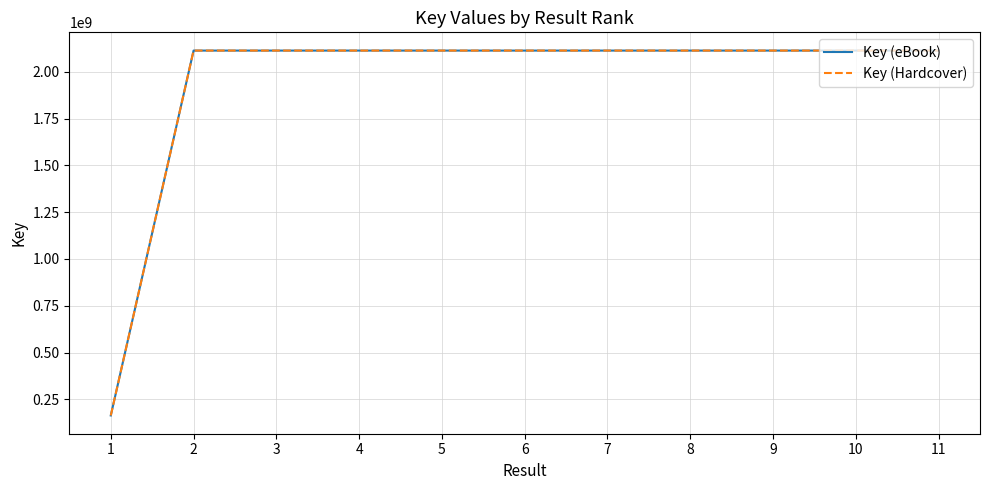

True or false: Key (eBook) and Key (Hardcover) intersect in this chart.

False